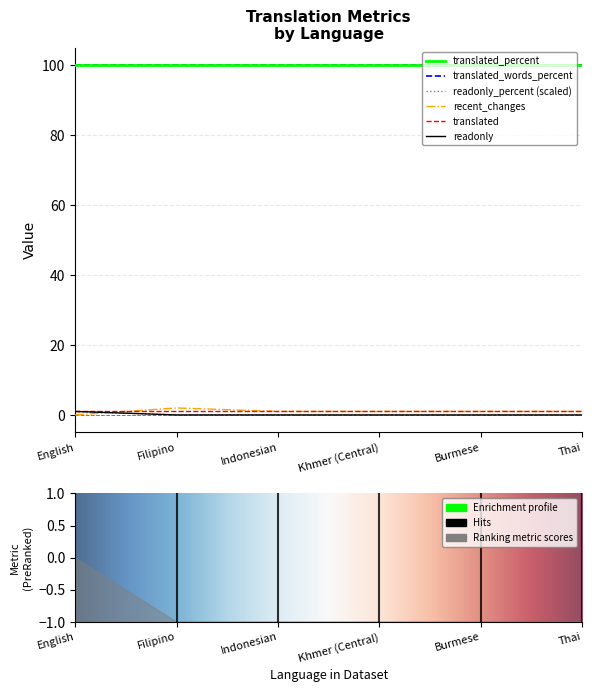

Where is readonly_percent nearest to the value 0?

Filipino